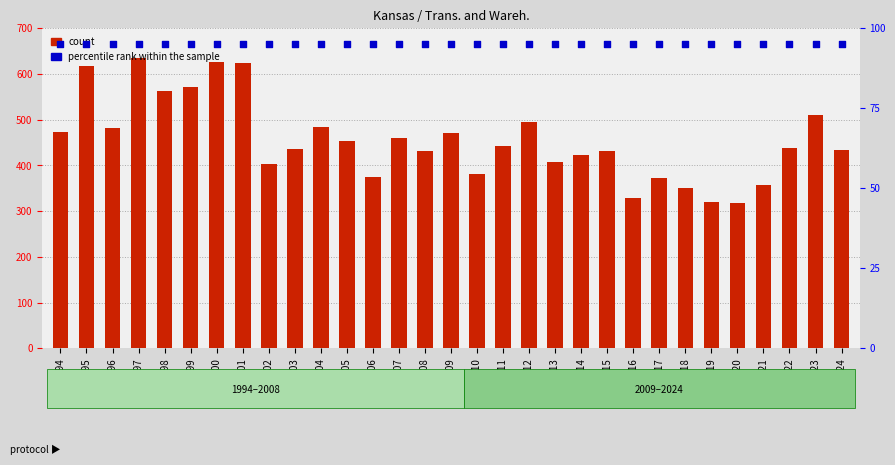

At how many categories does at least one series exceed 162?

31